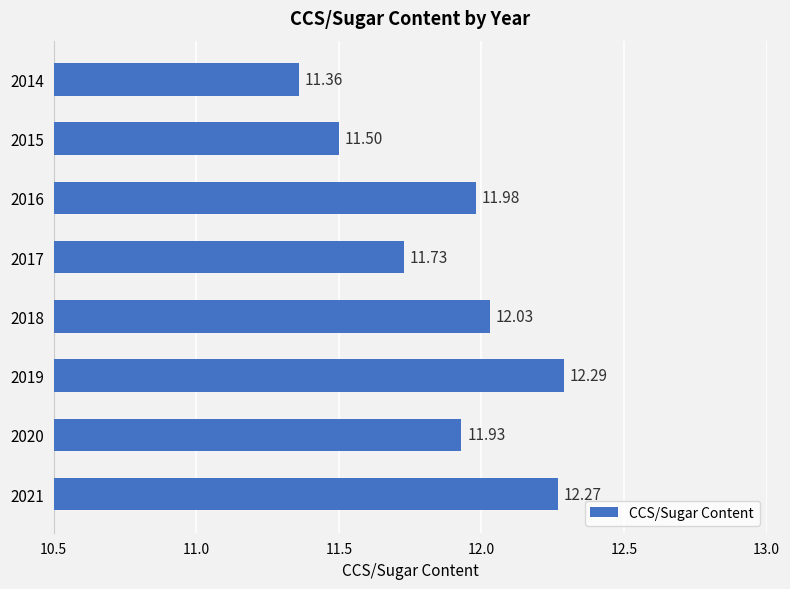

What is the sum of the values at 2016 and 2017?

23.7